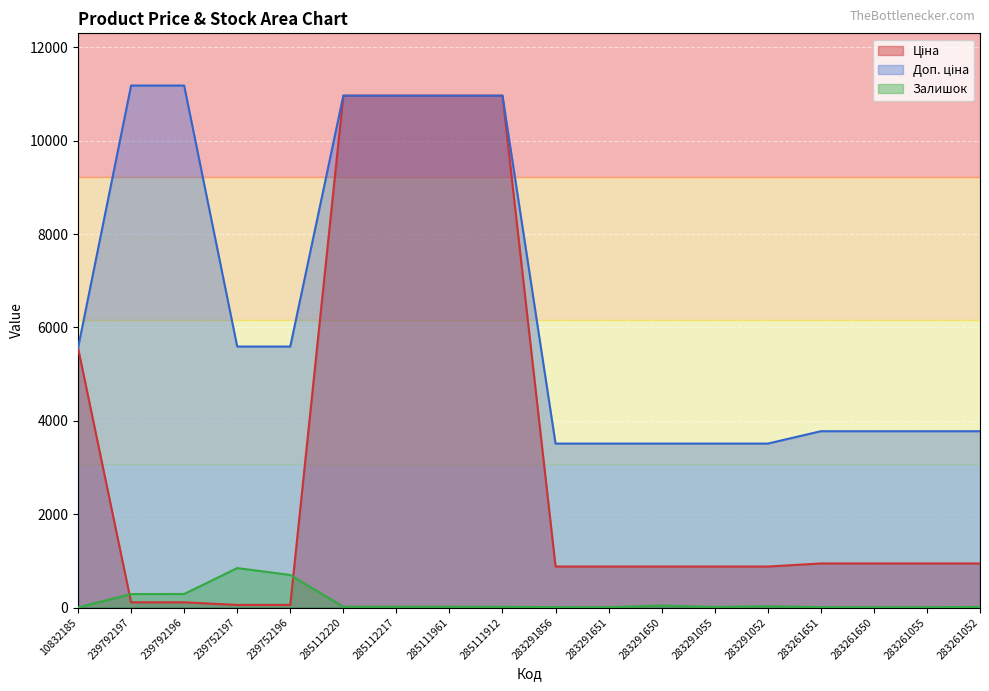

What is the average value of the Ціна series?

3217.8